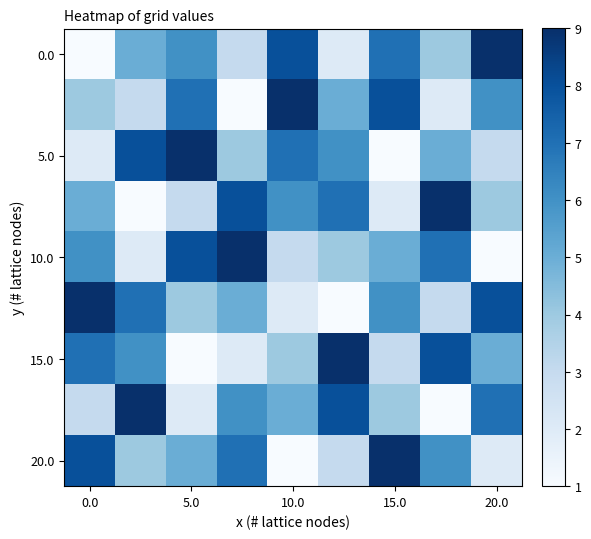

How many categories are shown in the chart?

9